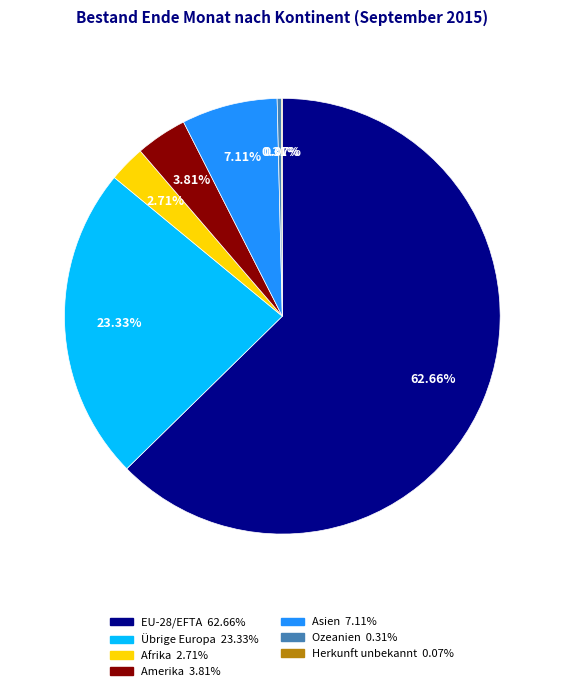

What is the ratio of the value at Afrika to the value at Amerika?

0.7